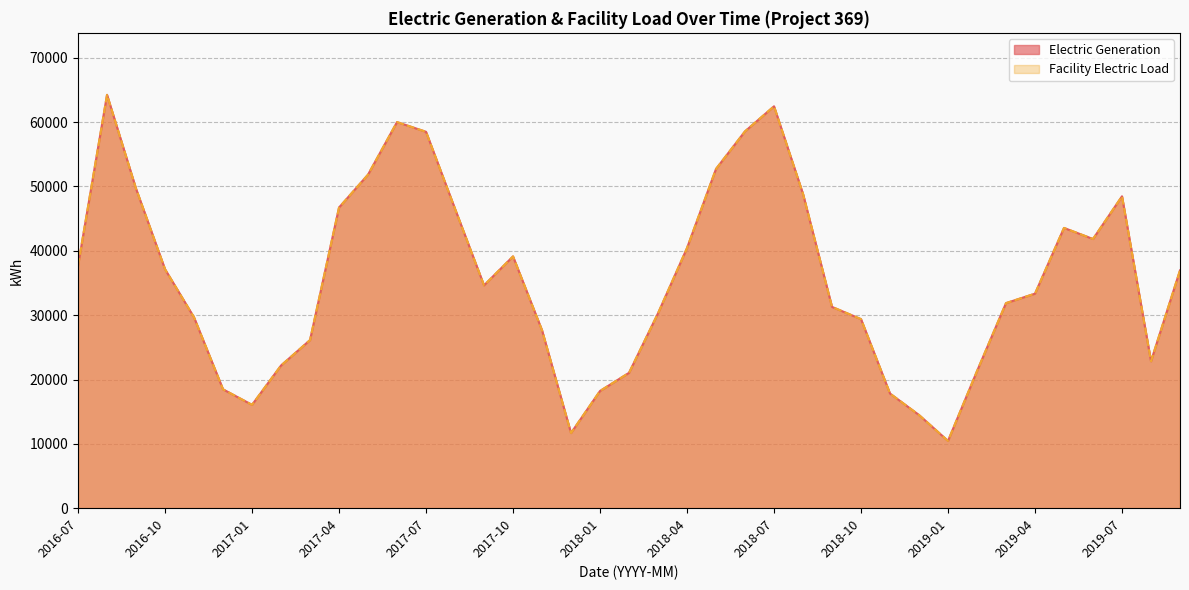

What is the label of the 25th point from the right?

2017-09